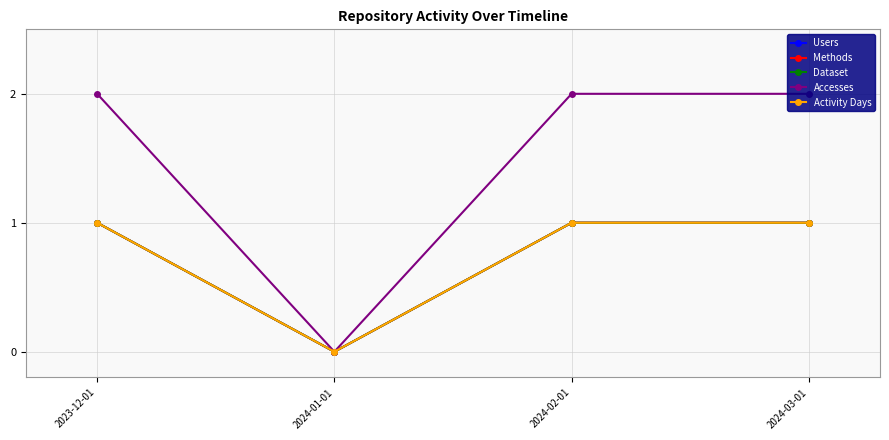

True or false: Accesses and Methods intersect in this chart.

False